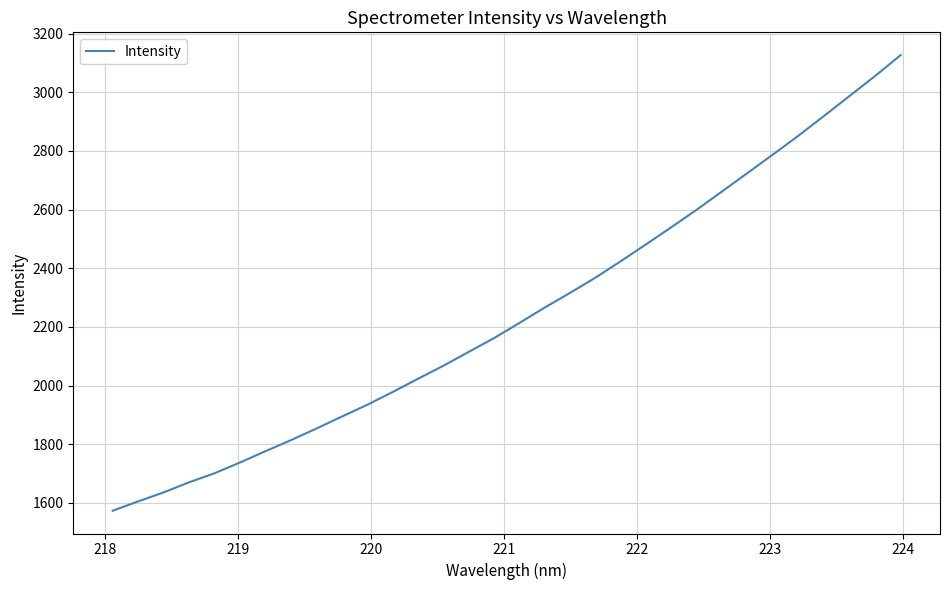

What is the minimum value shown in the chart?

1573.1